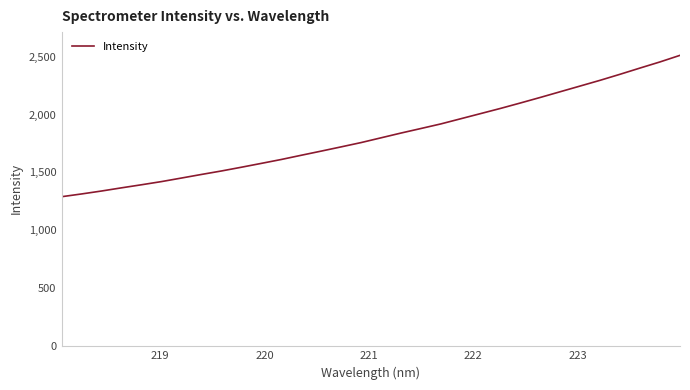

What is the difference between the maximum and minimum values?

1223.4